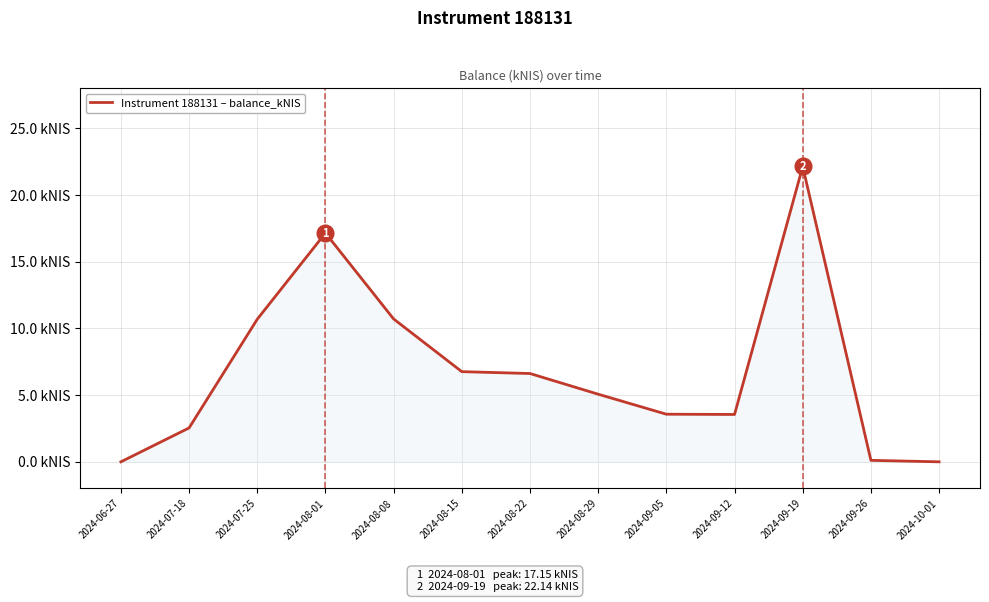

What position from the right is 2024-08-01?

10